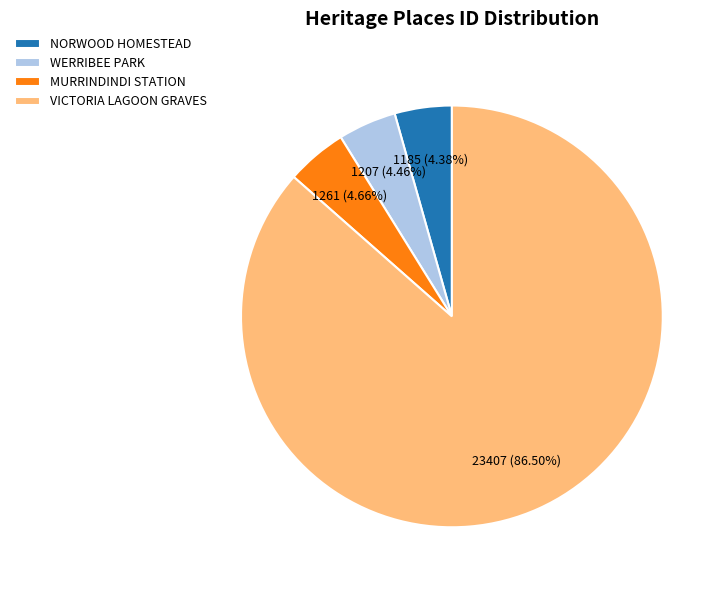

Which slice is the largest?

VICTORIA LAGOON GRAVES